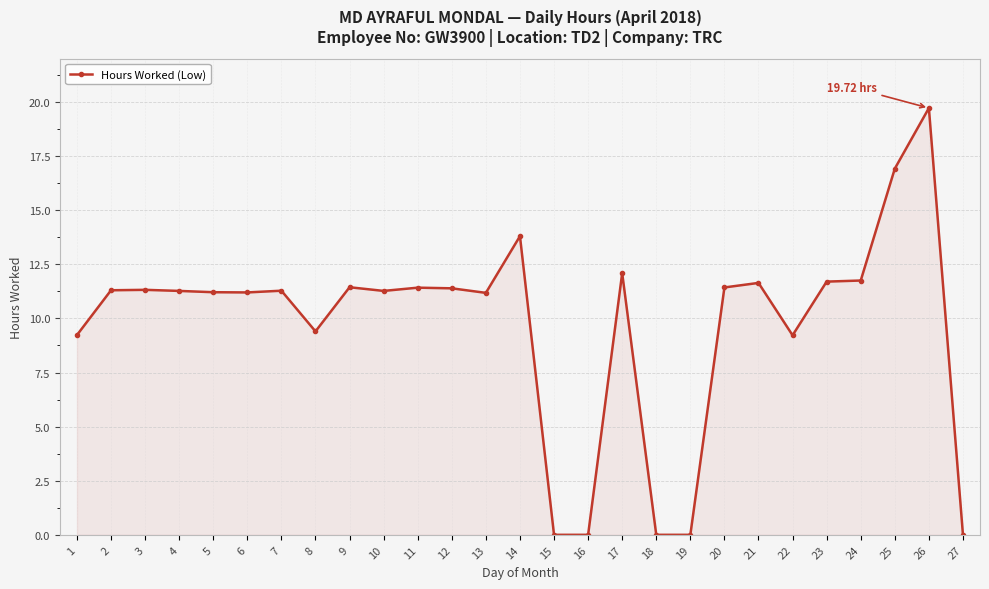

Which category has the highest value across all series?

26